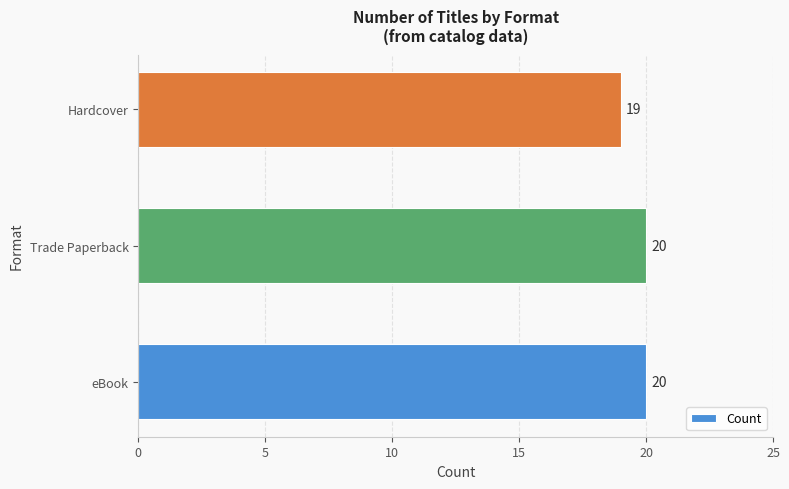

What is the smallest value displayed?

19